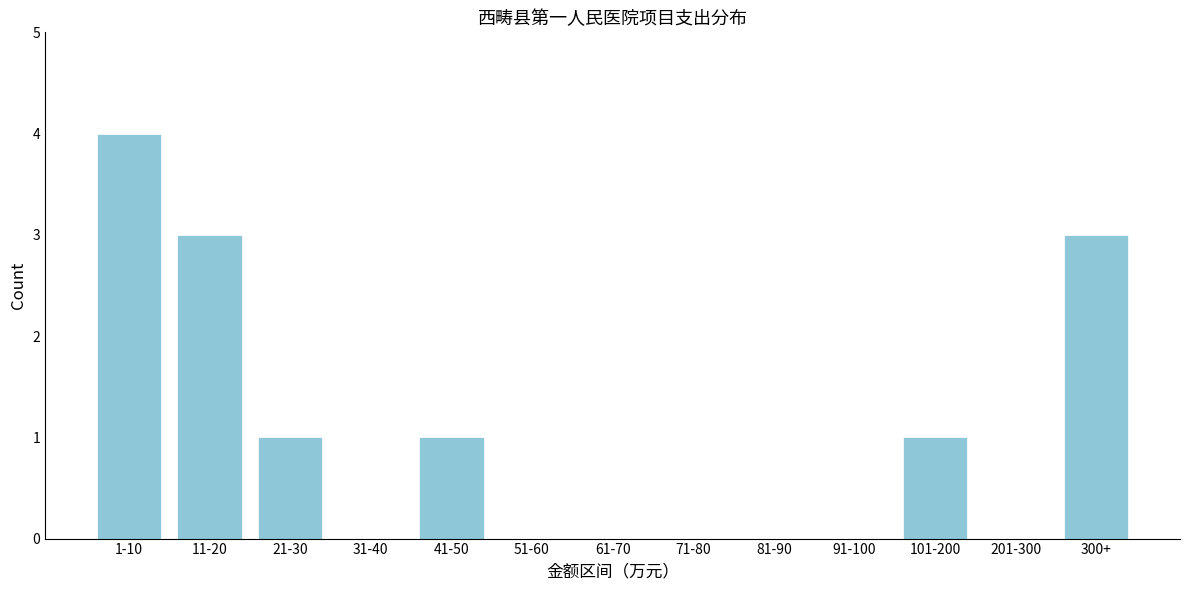

Reading left to right, what are all the values shown in this chart?

1-10=4	11-20=3	21-30=1	31-40=0	41-50=1	51-60=0	61-70=0	71-80=0	81-90=0	91-100=0	101-200=1	201-300=0	300+=3